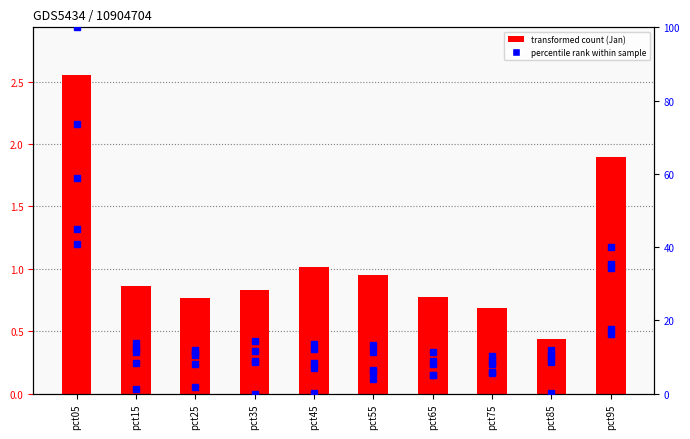

What is the average value of the Jun series?

9.1